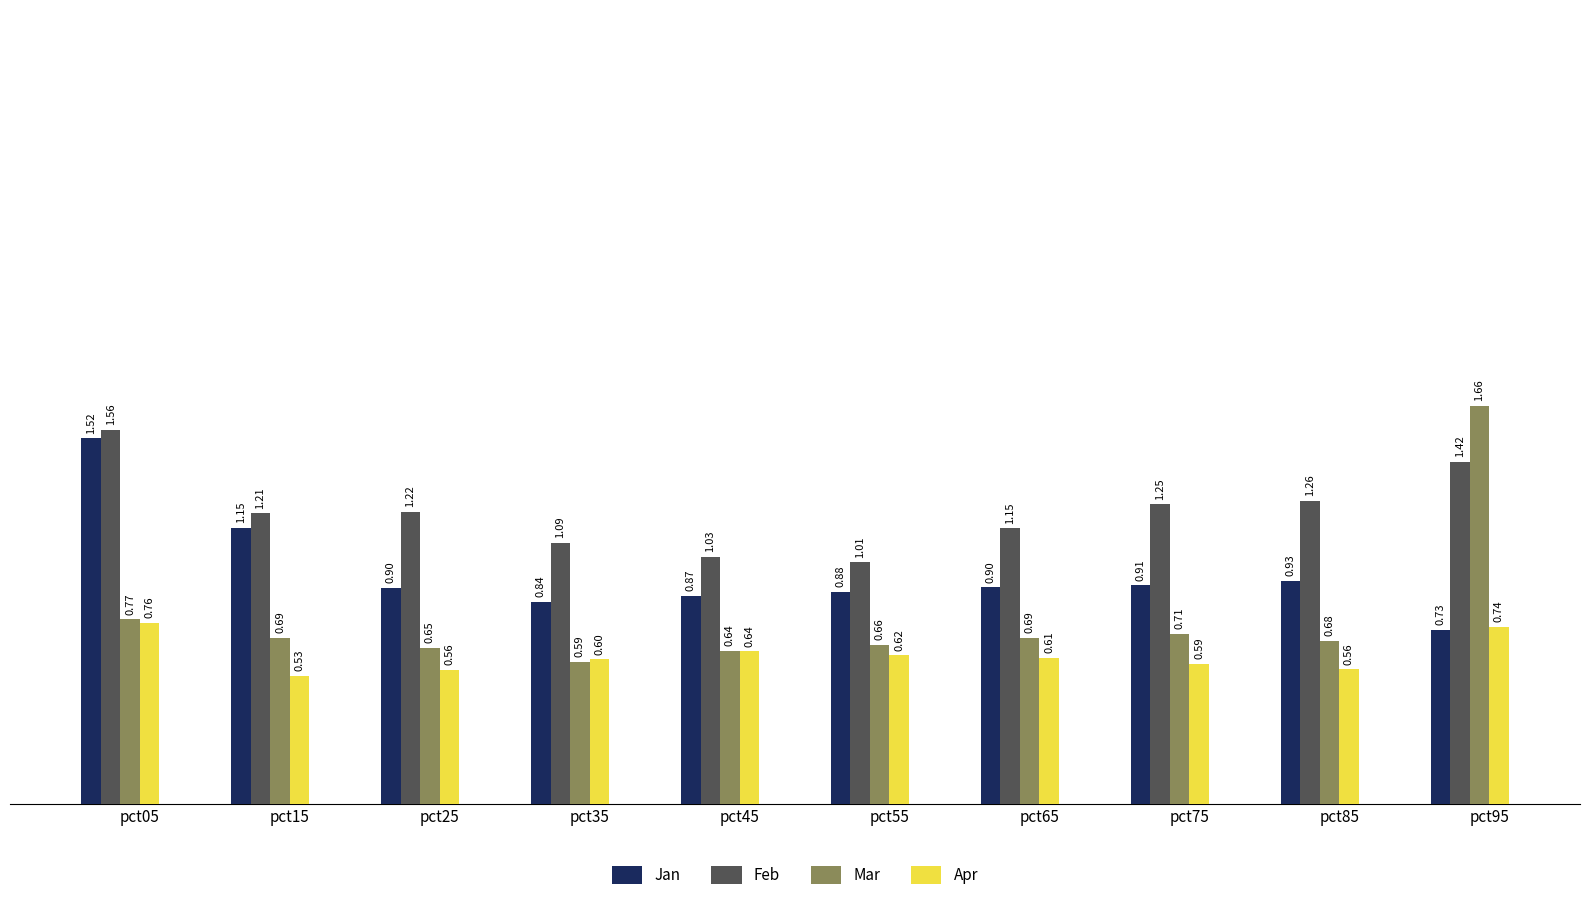

Count the Apr values in the range 0 to 1.

10